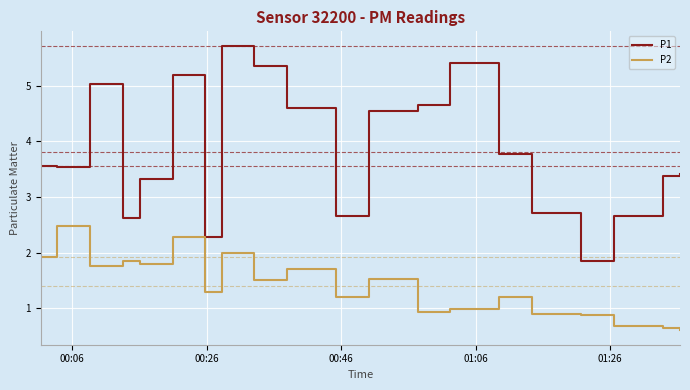

What is the difference between the maximum and minimum values in the P2 series?

1.9